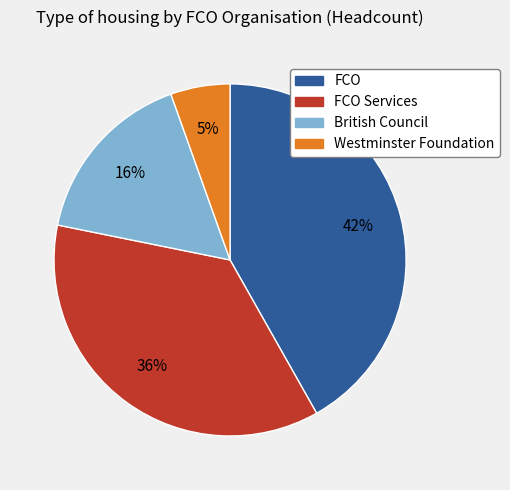

Is there a majority slice in this chart?

No